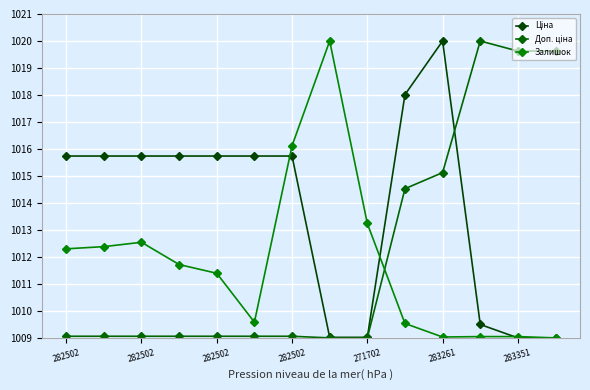

Between which two adjacent categories do Залишок and Ціна first intersect?

283261 and 283351